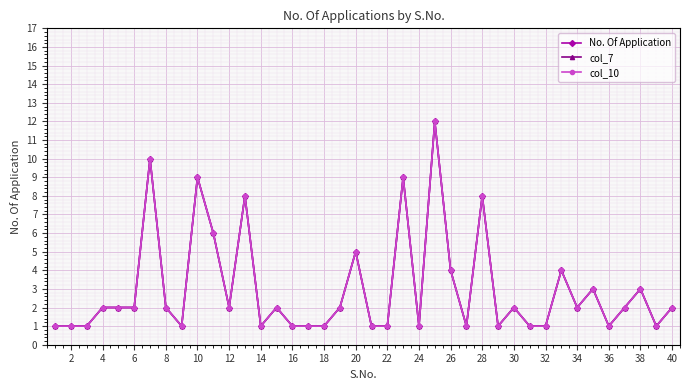

What is the value of the col_10 point at the 10th from the left?

9